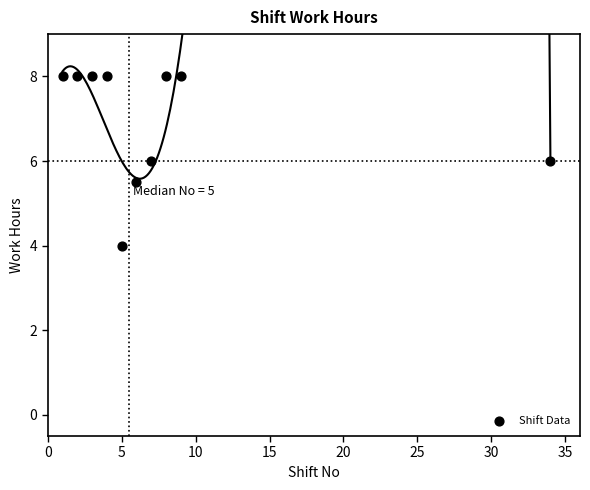

What is the average Y value?

7.0